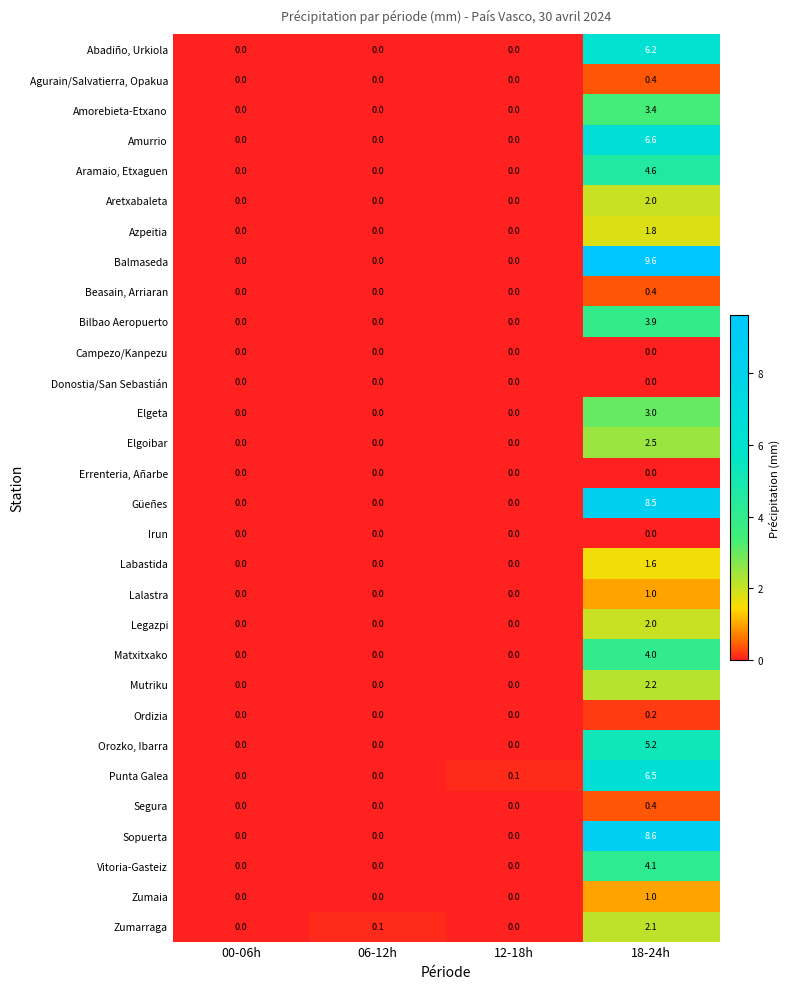

Which series has the largest total across all categories?

Balmaseda